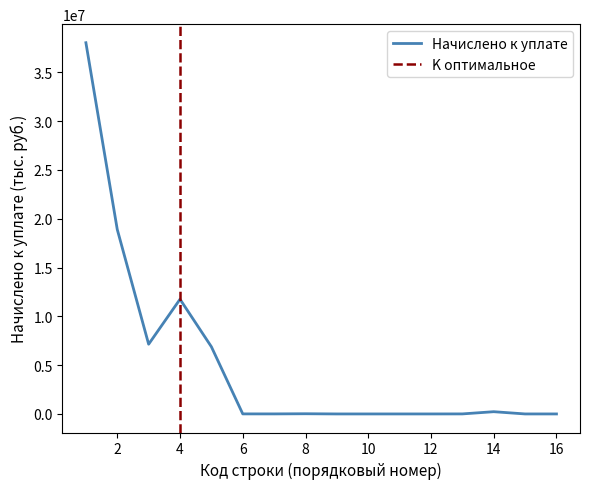

What is the highest value of the Начислено к уплате series?

38023380